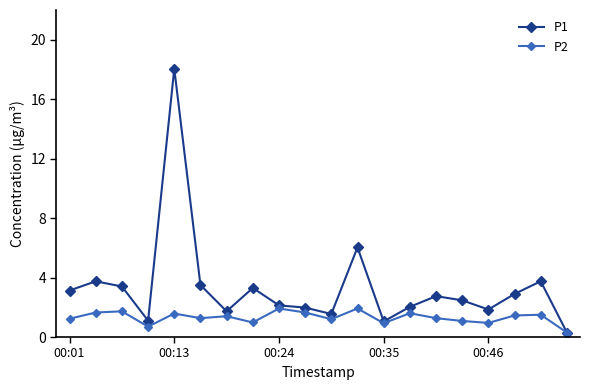

Which series has the largest total across all categories?

P1